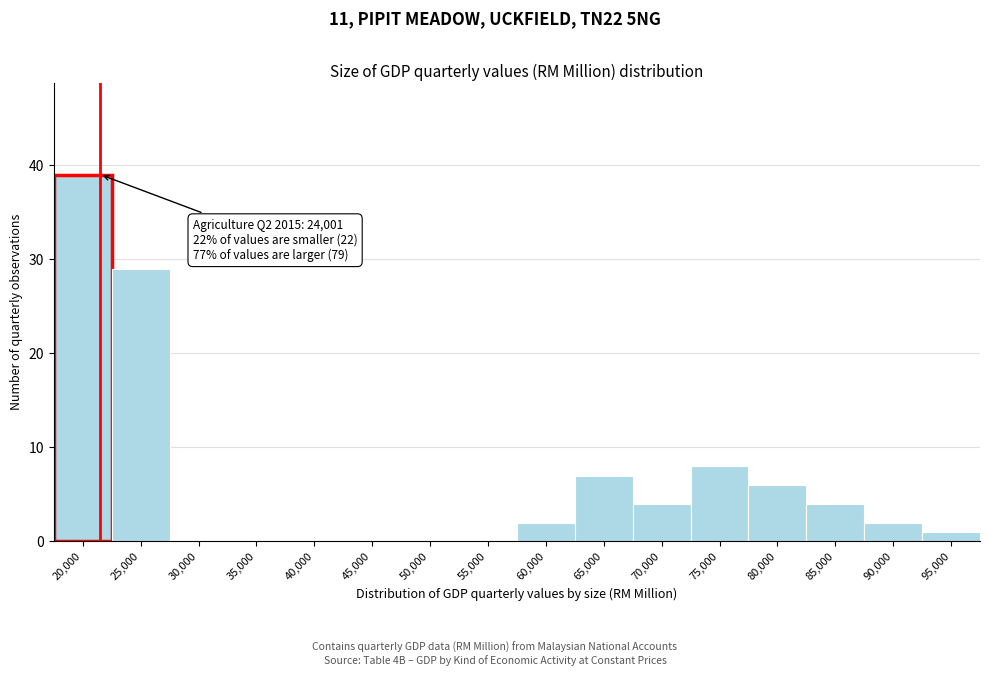

Reading right to left, extract all data points from this chart.

95,000=1	90,000=2	85,000=4	80,000=6	75,000=8	70,000=4	65,000=7	60,000=2	55,000=0	50,000=0	45,000=0	40,000=0	35,000=0	30,000=0	25,000=29	20,000=39